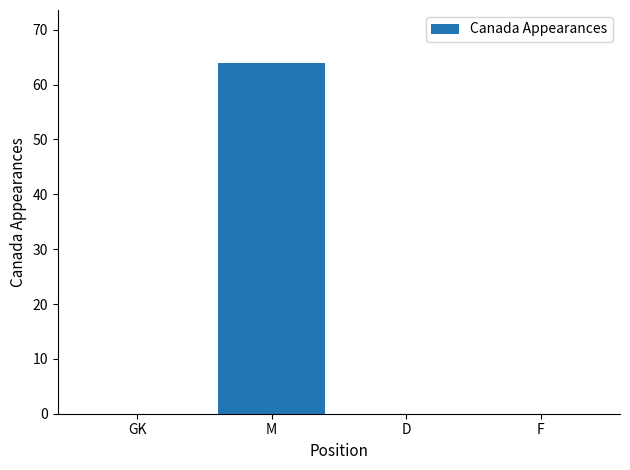

What is the sum of the values at GK and M?

64